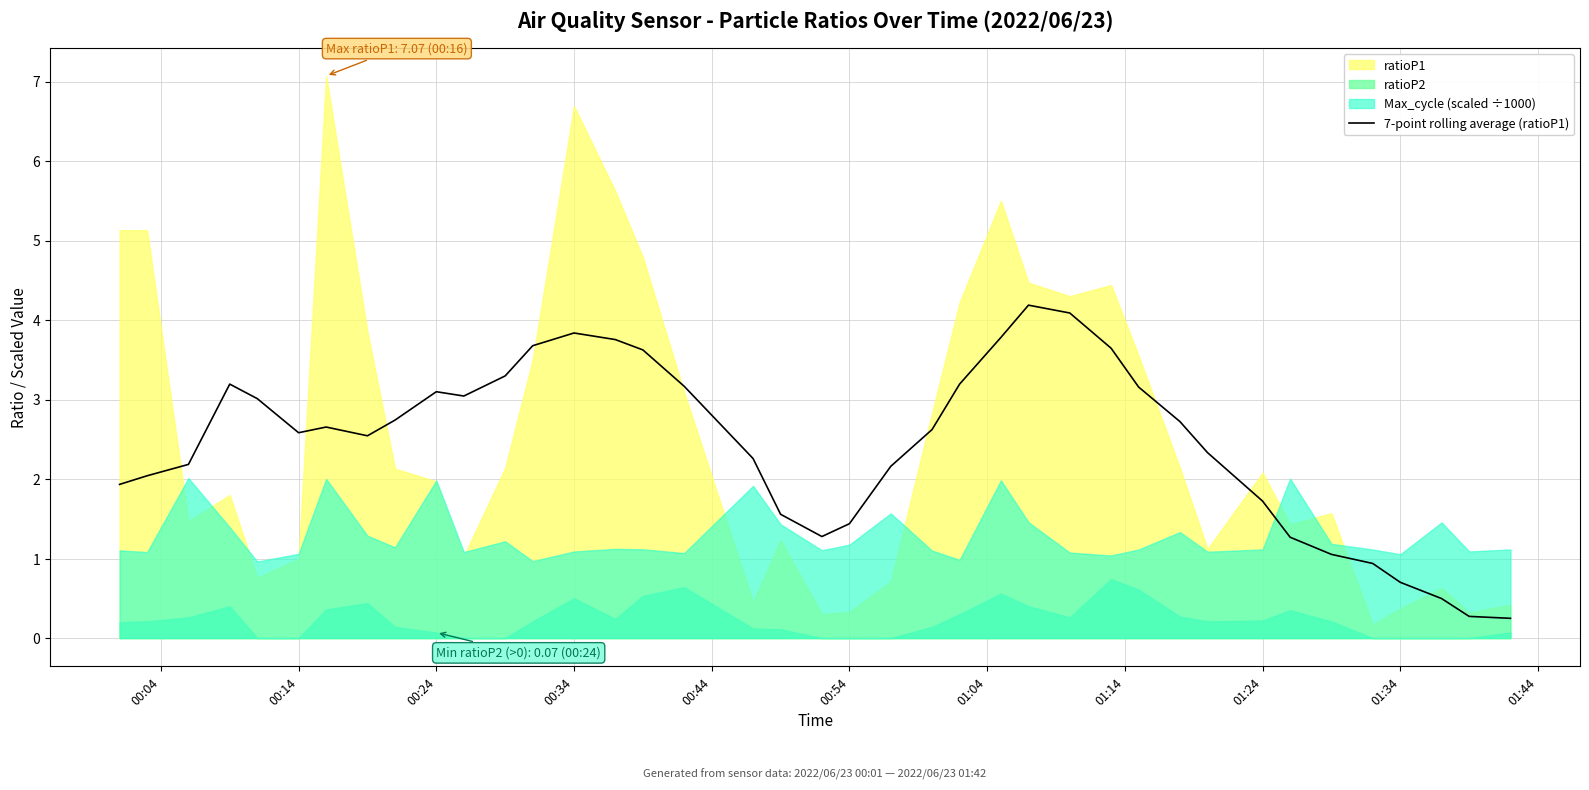

True or false: 7-point rolling average (ratioP1) has a value of 0.8 at 01:24.

False